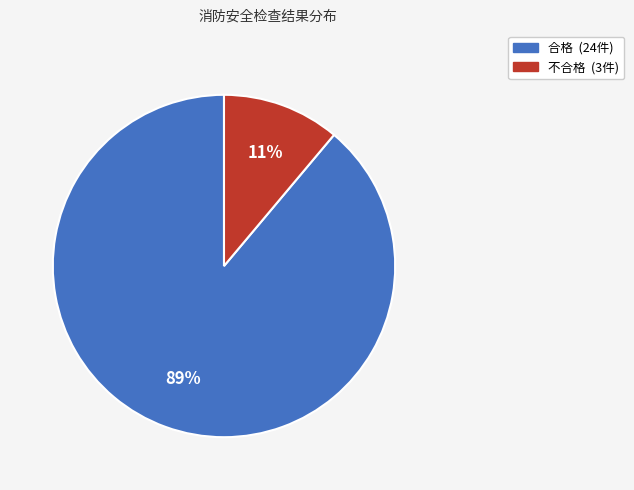

Which category has the biggest portion of the pie?

合格